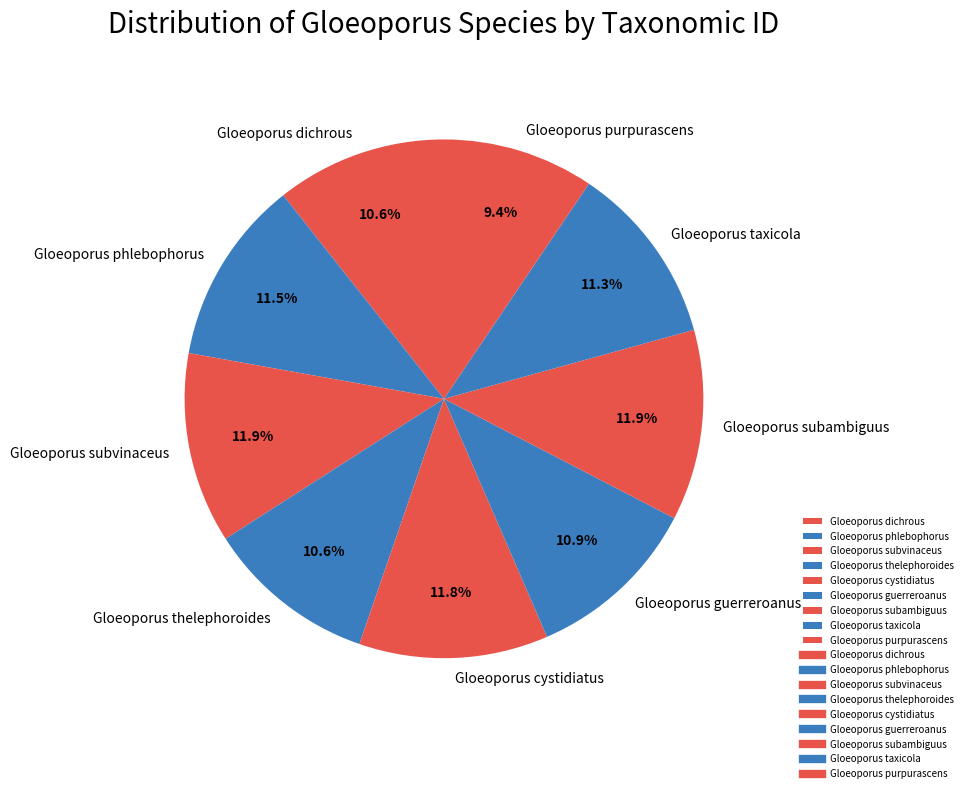

How many slices are in this pie chart?

9